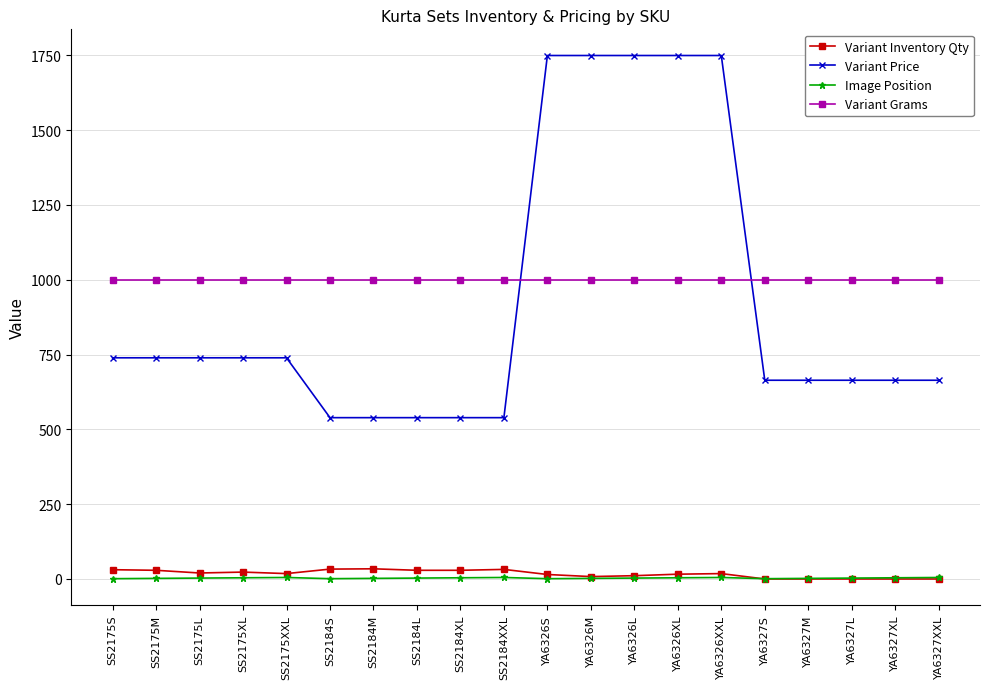

True or false: Variant Inventory Qty and Variant Grams cross at least once.

False